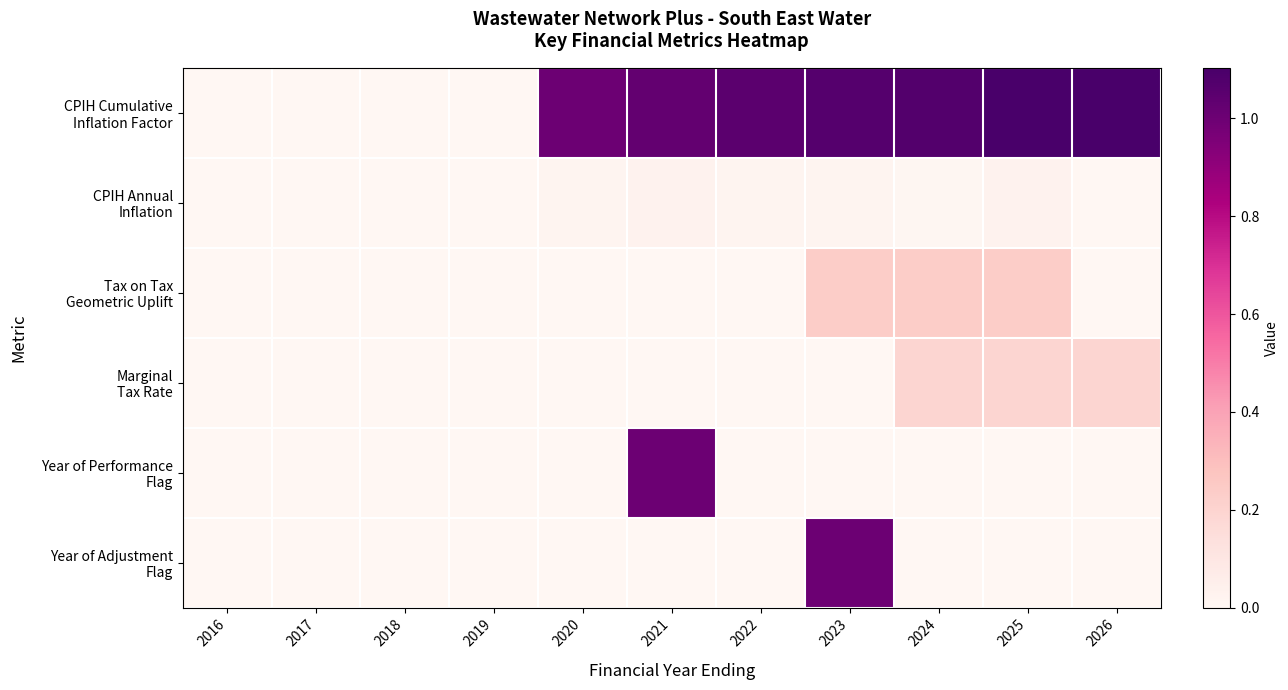

At which category is the sum across all series the highest?

2023